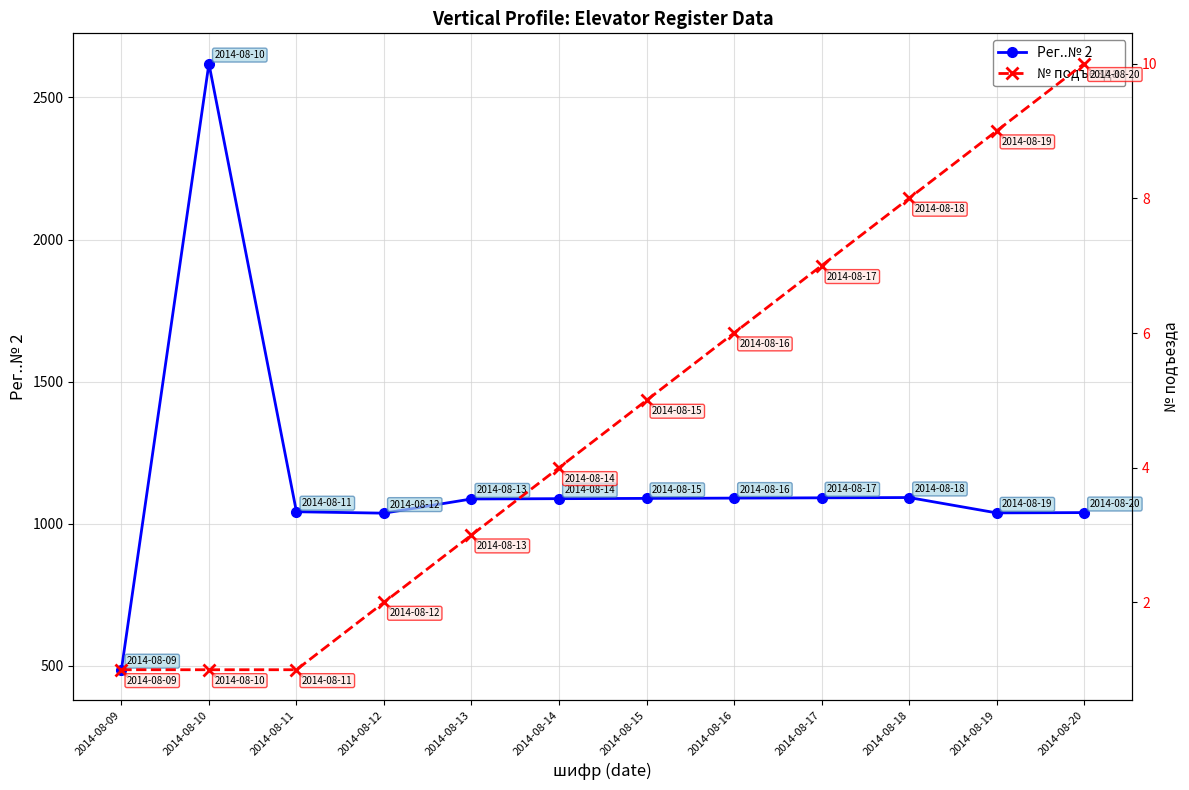

What is the difference between the second highest and minimum values in the Рег..№ 2 series?

606